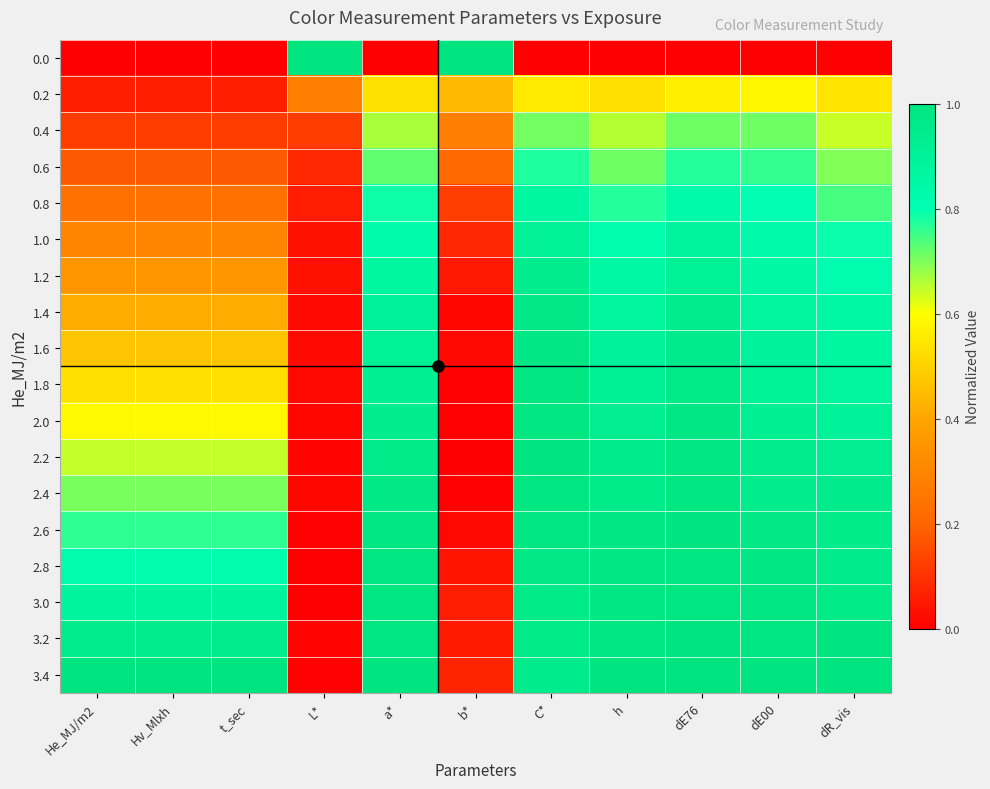

At how many categories does at least one series exceed 0?

11